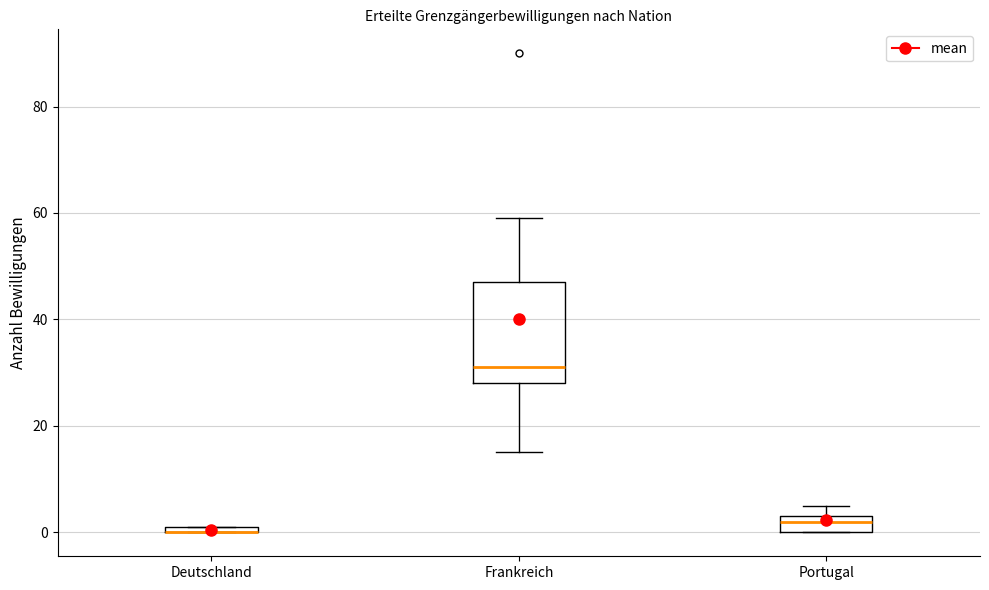

Where does the median line of the box for Frankreich sit on the y-axis? The values are not printed on the chart, so give them approximately, as read against the axis.

32